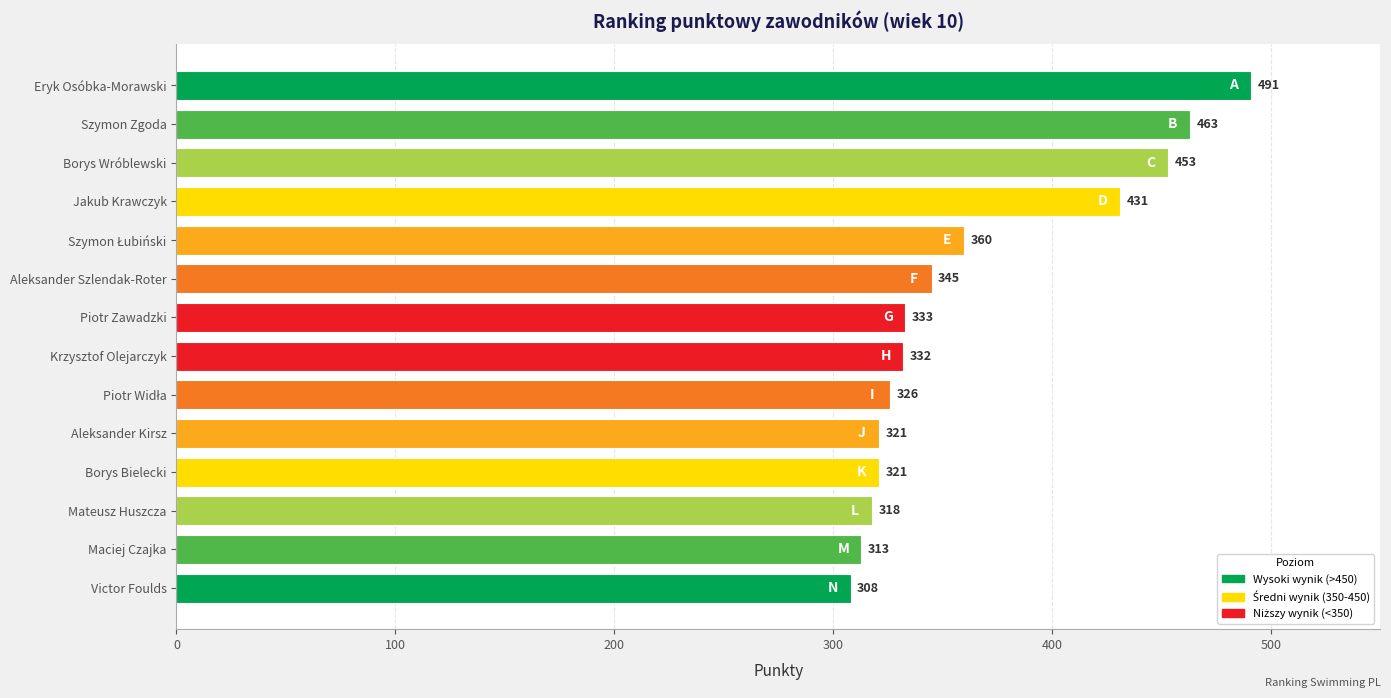

True or false: the data shows 78 at Aleksander Szlendak-Roter.

False